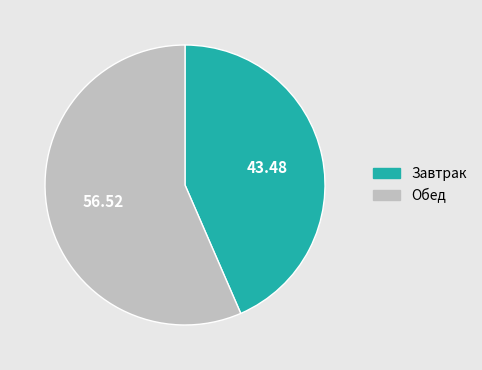

Rank the categories by value from lowest to highest.

Завтрак, Обед